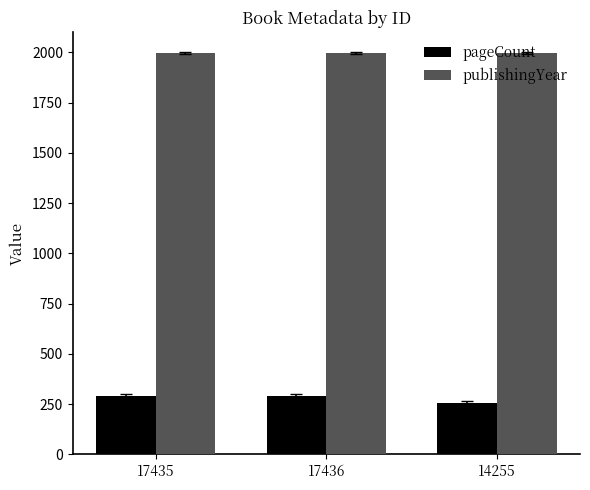

What is the maximum value for pageCount?

288